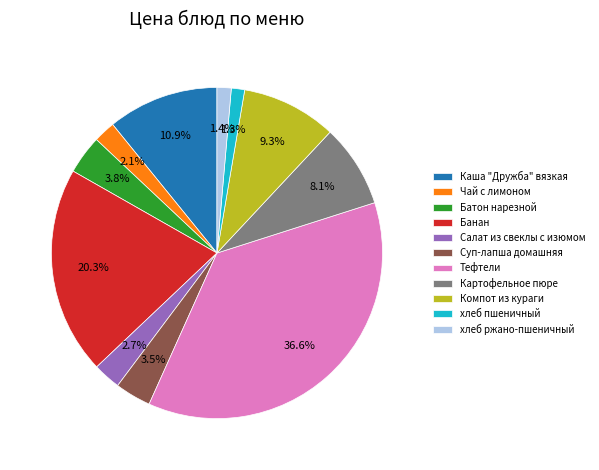

Is it true that Картофельное пюре is 8% of the pie?

True